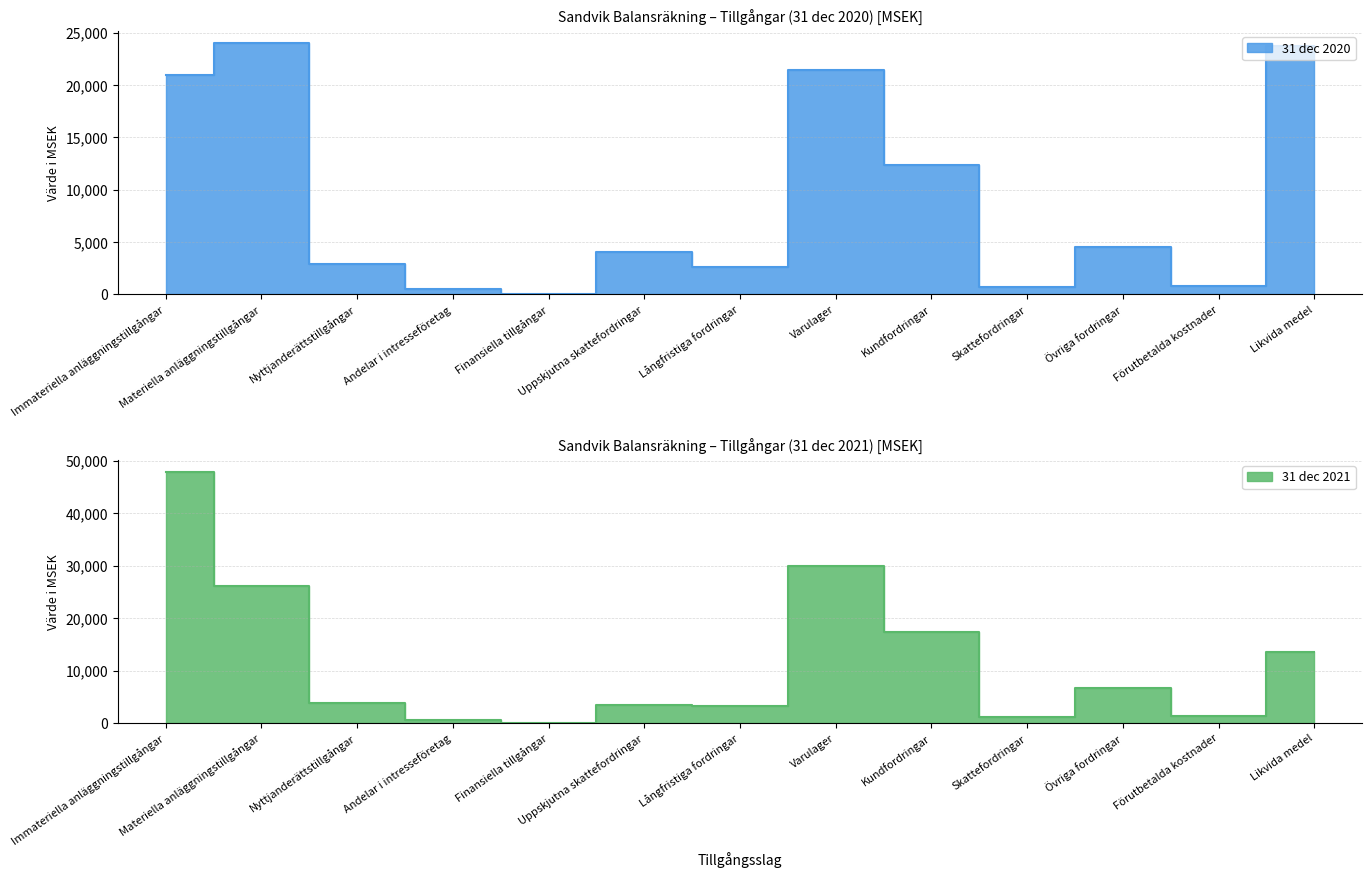

What are all the series names shown in the legend?

31 dec 2020, 31 dec 2021